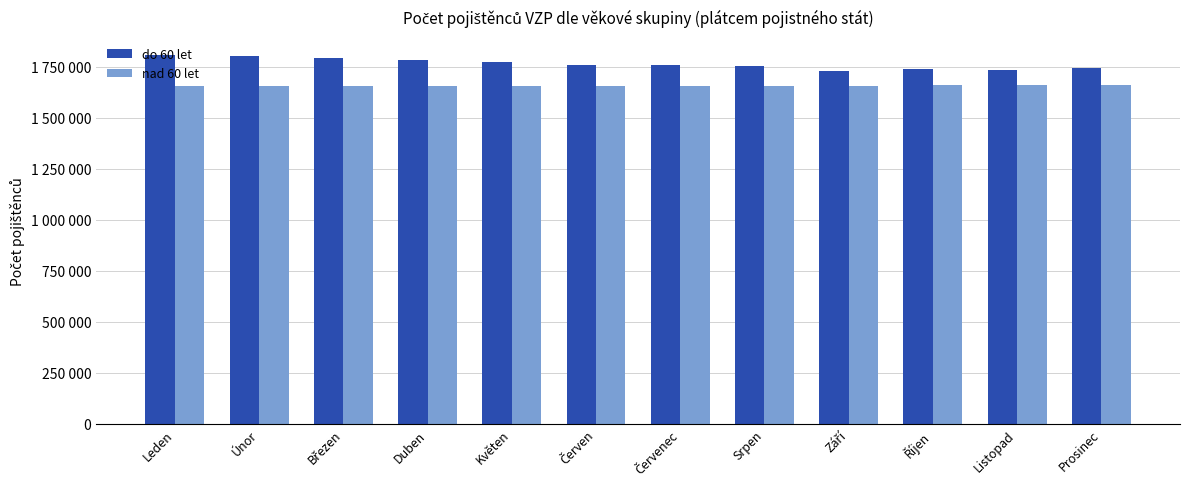

Reading right to left, what are all the values shown in this chart?

do 60 let: 1742967	1735057	1738187	1729384	1756536	1757312	1760985	1772082	1781210	1795409	1803231	1806203
nad 60 let: 1660972	1660069	1659532	1658205	1657205	1655833	1654956	1654214	1654136	1654851	1654925	1654948